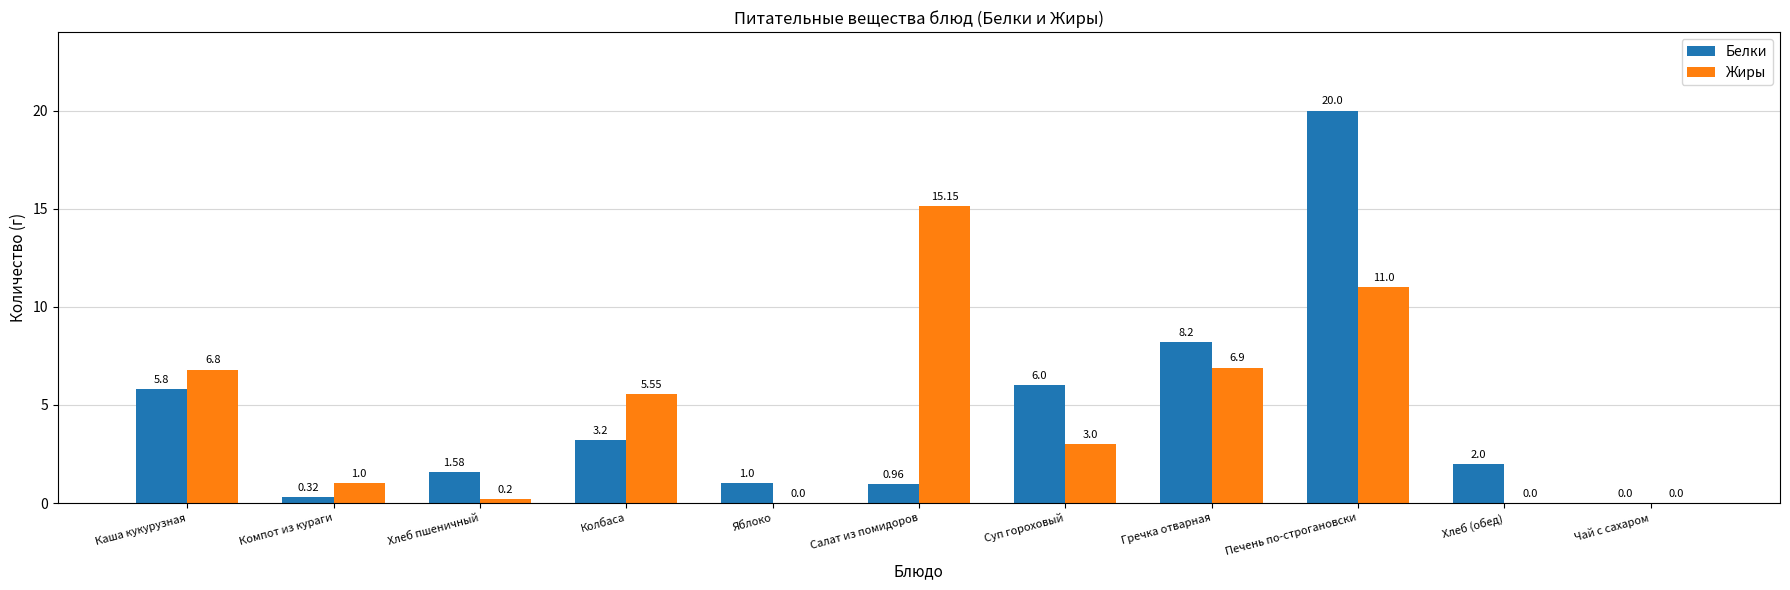

Which series has the largest total across all categories?

Жиры